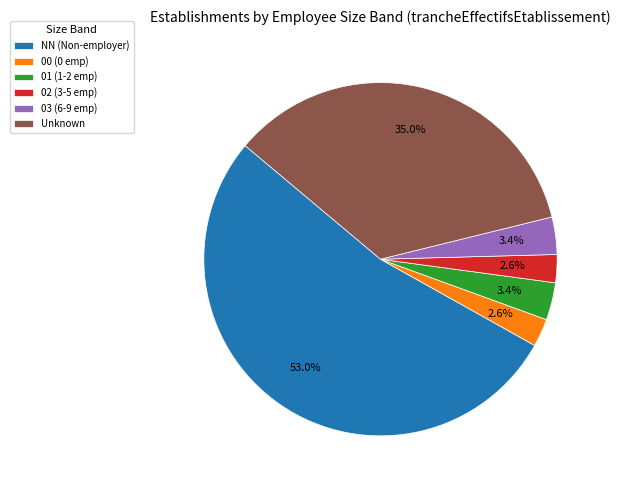

How many slices are in this pie chart?

6